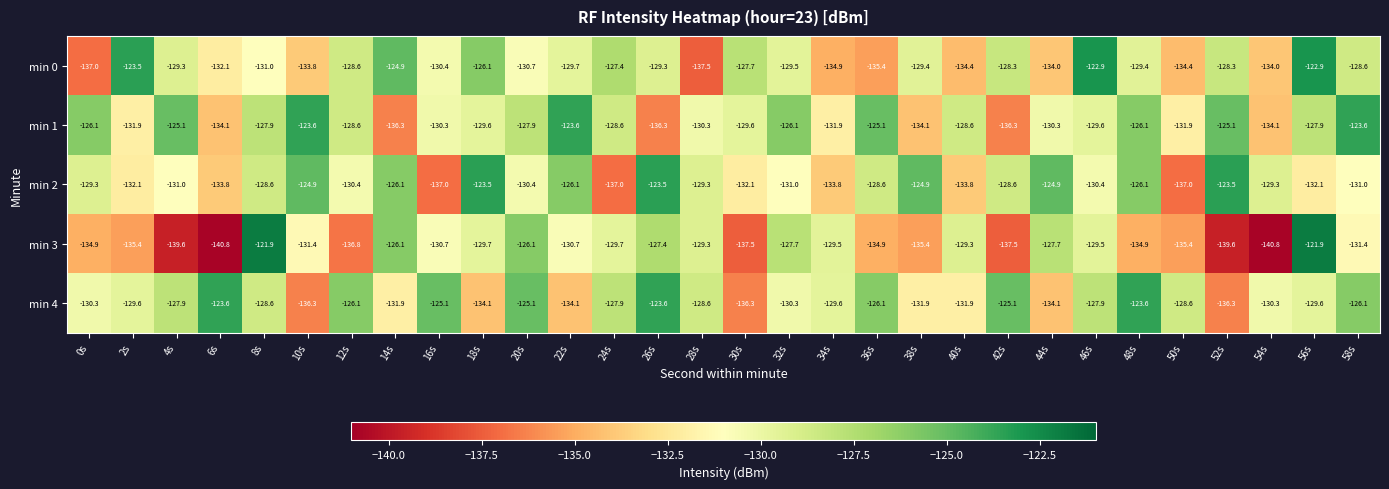

At how many categories does at least one series exceed -124?

12